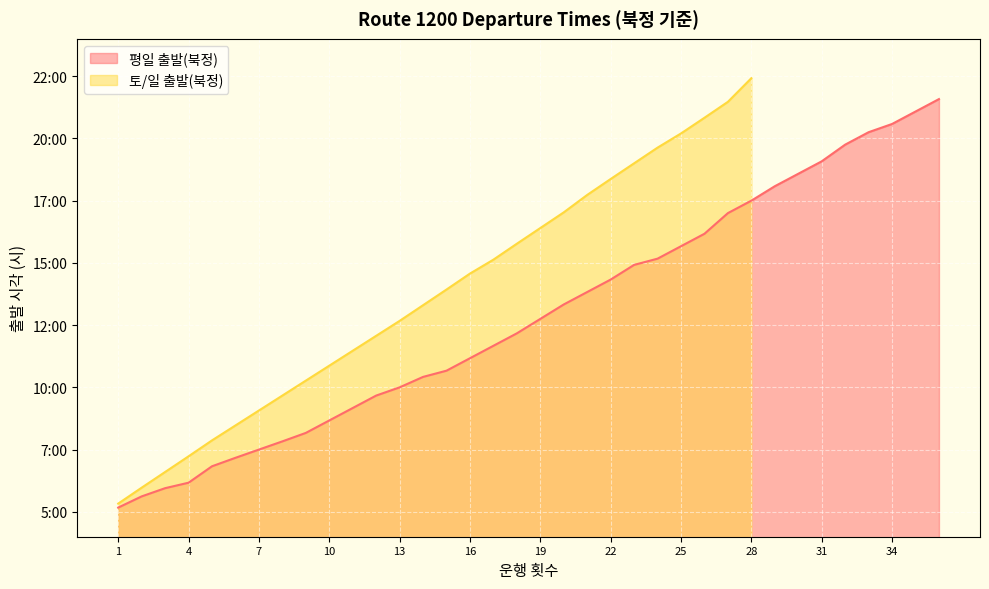

Rank the categories by value from highest to lowest.

36, 35, 34, 33, 32, 31, 30, 29, 28, 27, 26, 25, 24, 23, 22, 21, 20, 19, 18, 17, 16, 15, 14, 13, 12, 11, 10, 9, 8, 7, 6, 5, 4, 3, 2, 1